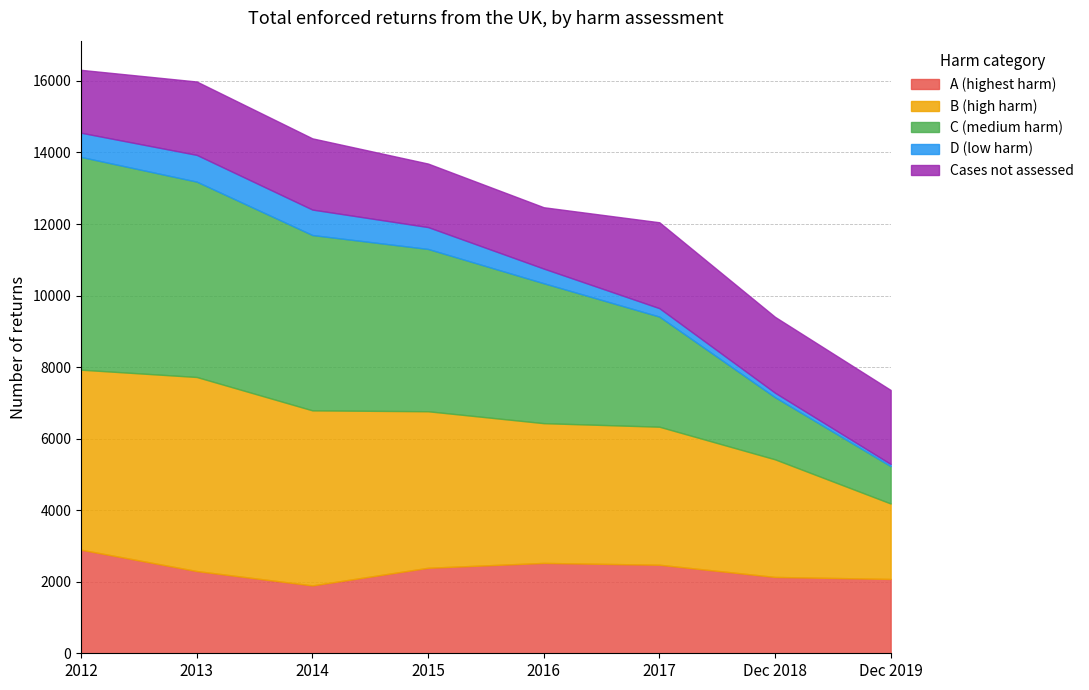

True or false: Cases not assessed and D (low harm) cross at least once.

False